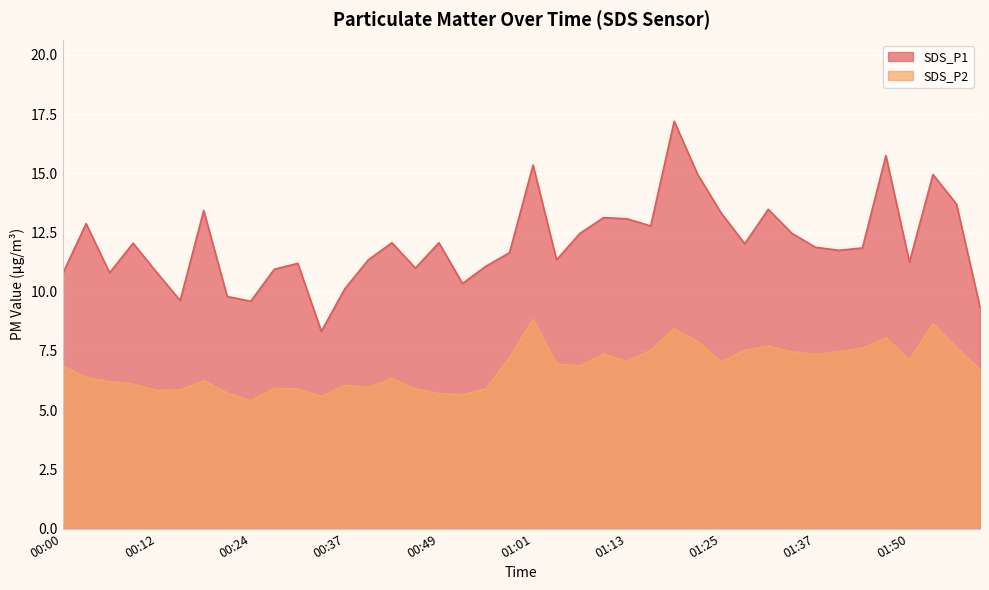

How many categories are shown in the chart?

40